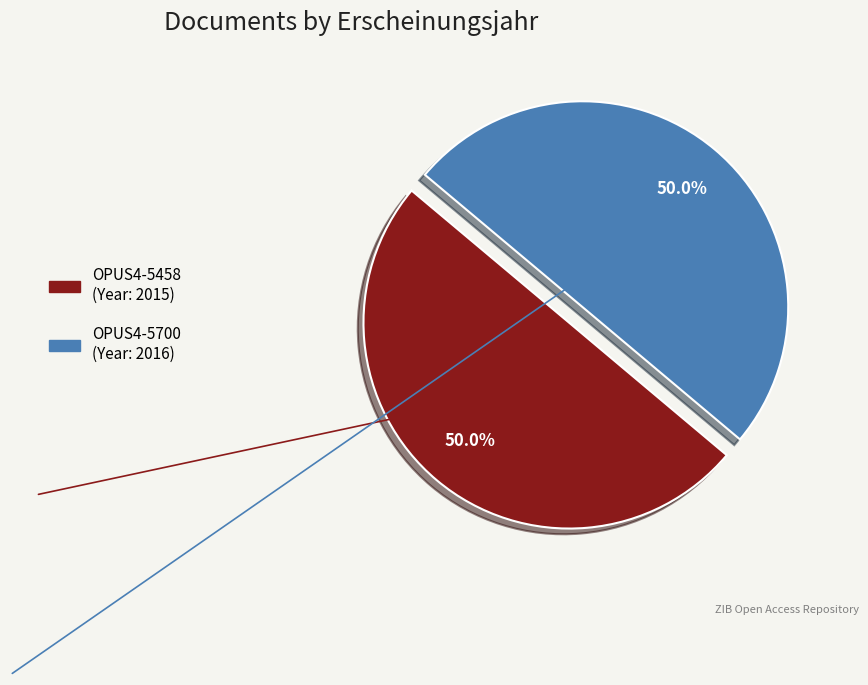

Approximately how many times larger is the value at OPUS4-5458 compared to OPUS4-5700?

1.0